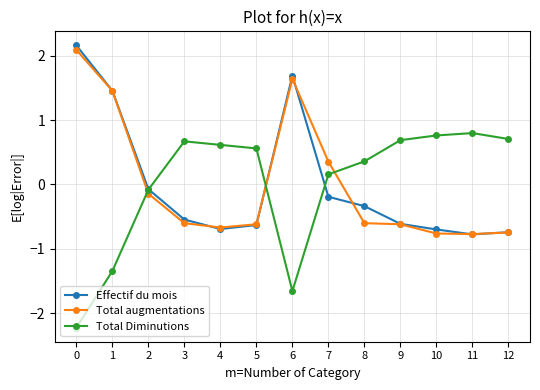

Rank the series by their maximum value, from lowest to highest.

Total Diminutions, Total augmentations, Effectif du mois